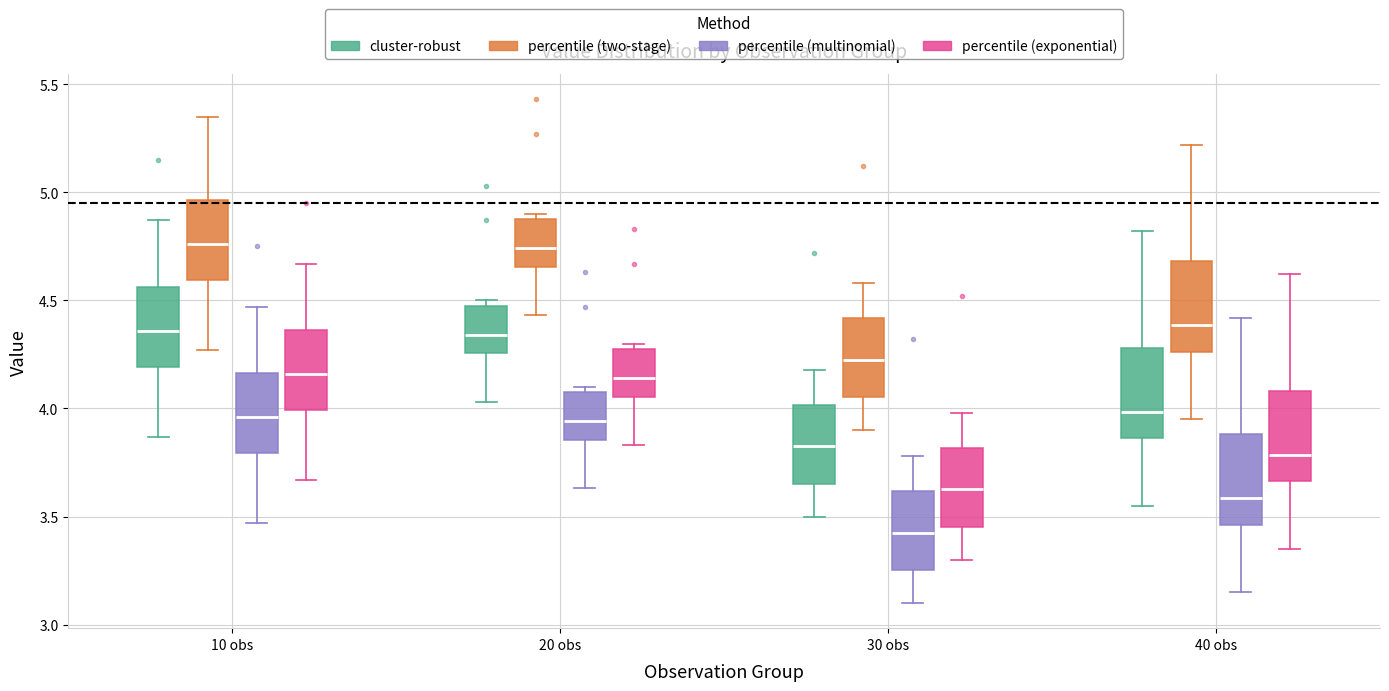

Where does the upper whisker of the box for 40 obs (percentile (two-stage)) end on the y-axis? The values are not printed on the chart, so give them approximately, as read against the axis.

5.20